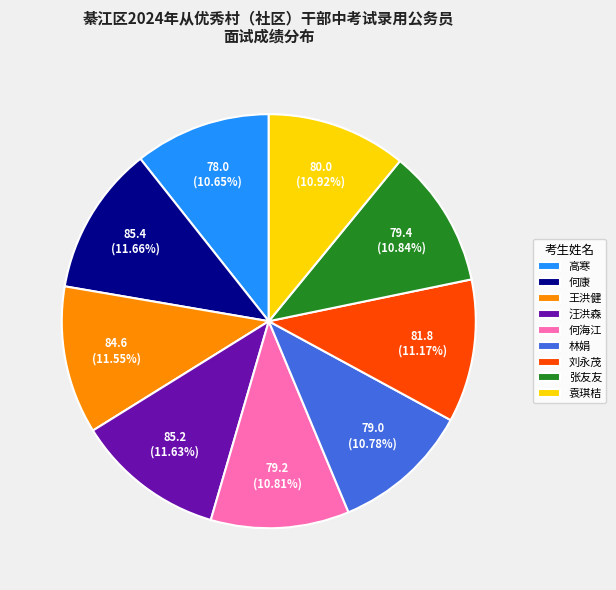

Is there any slice that represents more than half of the pie?

No